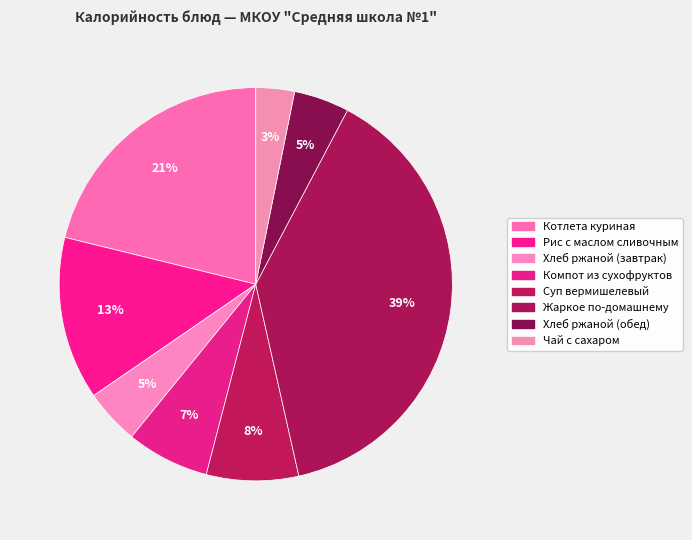

Which category has the smallest portion of the pie?

Чай с сахаром